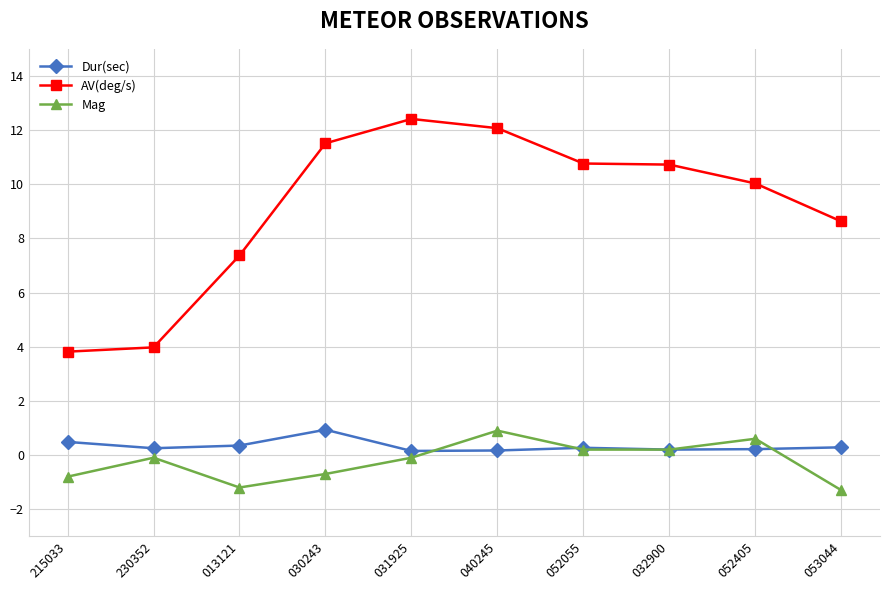

True or false: AV(deg/s) has more than 0 points higher than both neighbors.

True